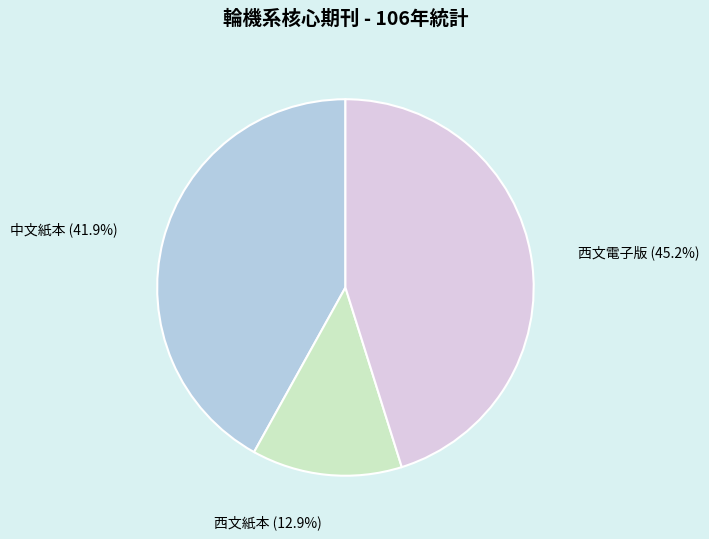

Between 西文紙本 and 西文電子版, which is larger?

西文電子版